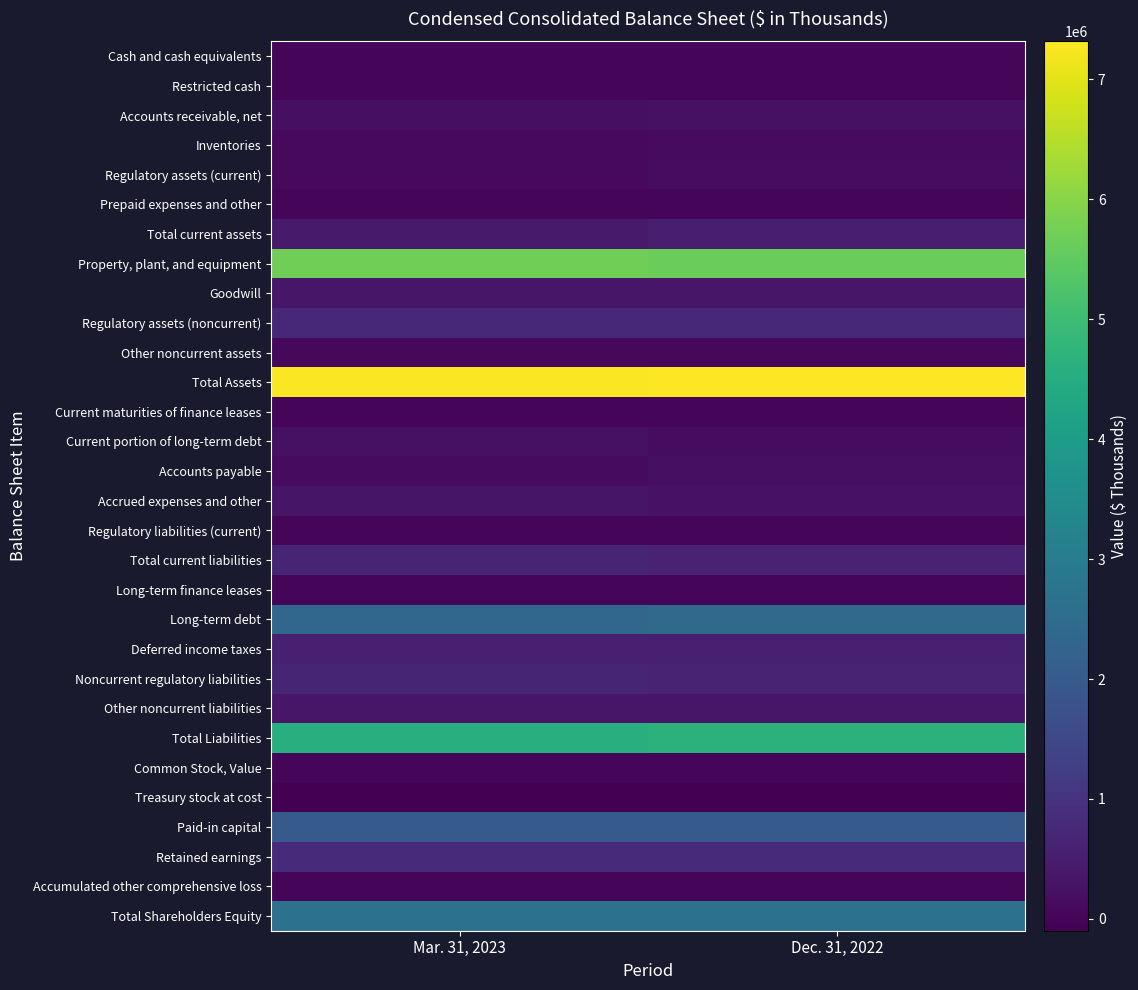

What is the minimum value shown in the chart?

-98471